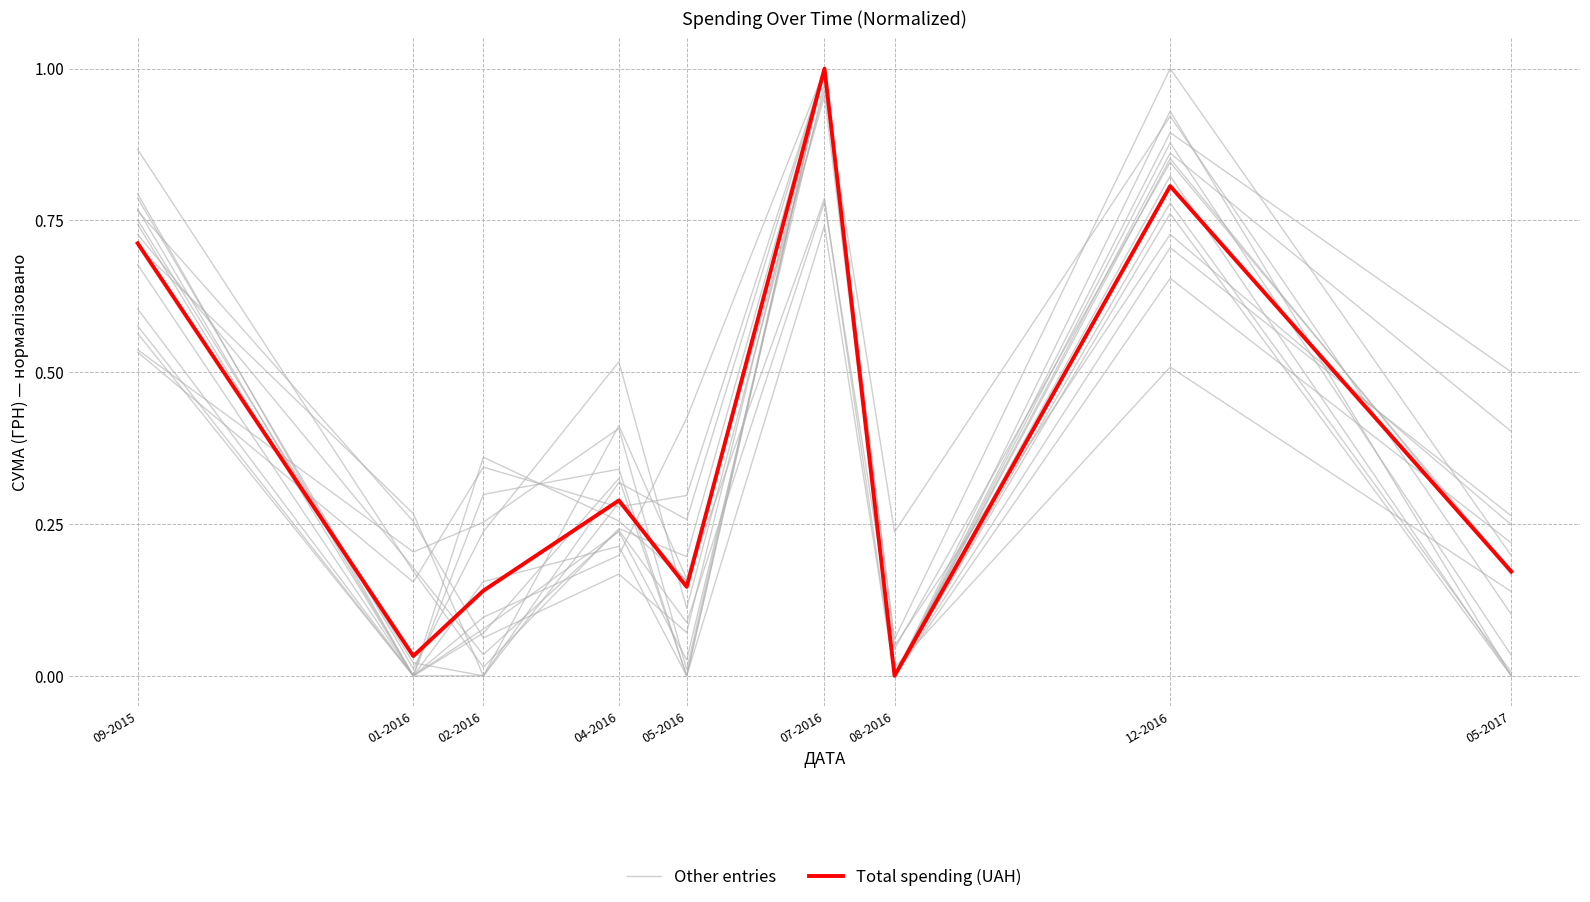

What is the difference between the maximum and second lowest values in the Total spending (UAH) series?

1.0